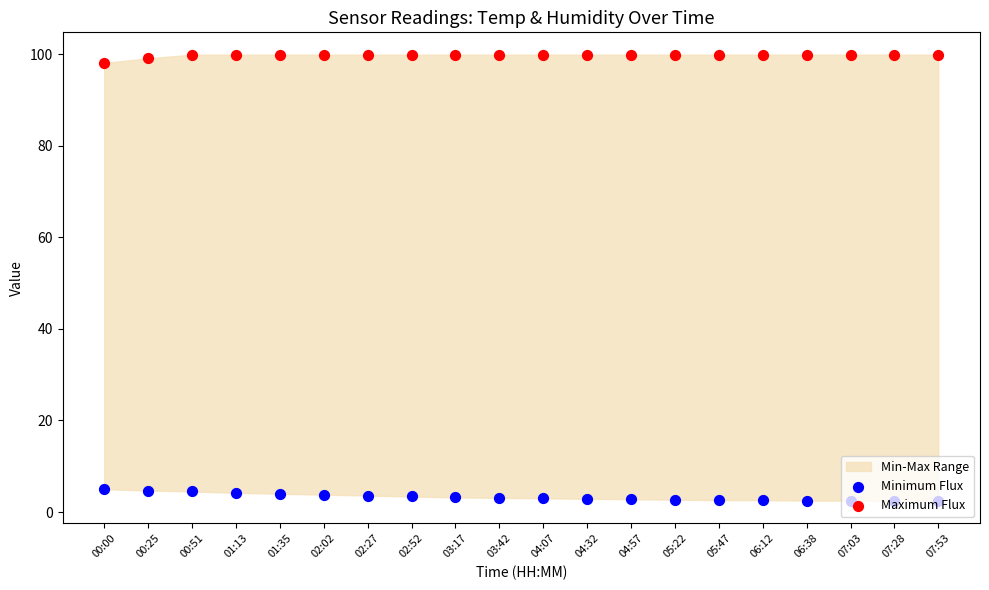

Which series contains the lowest Y value?

Minimum Flux